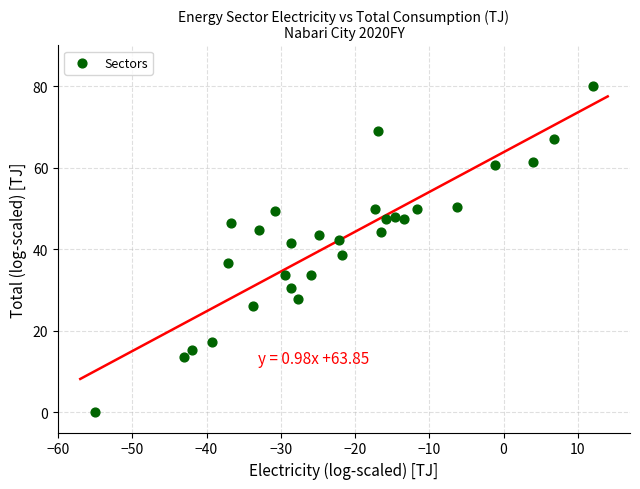

What is the range of Y values (max minus min)?

80.1